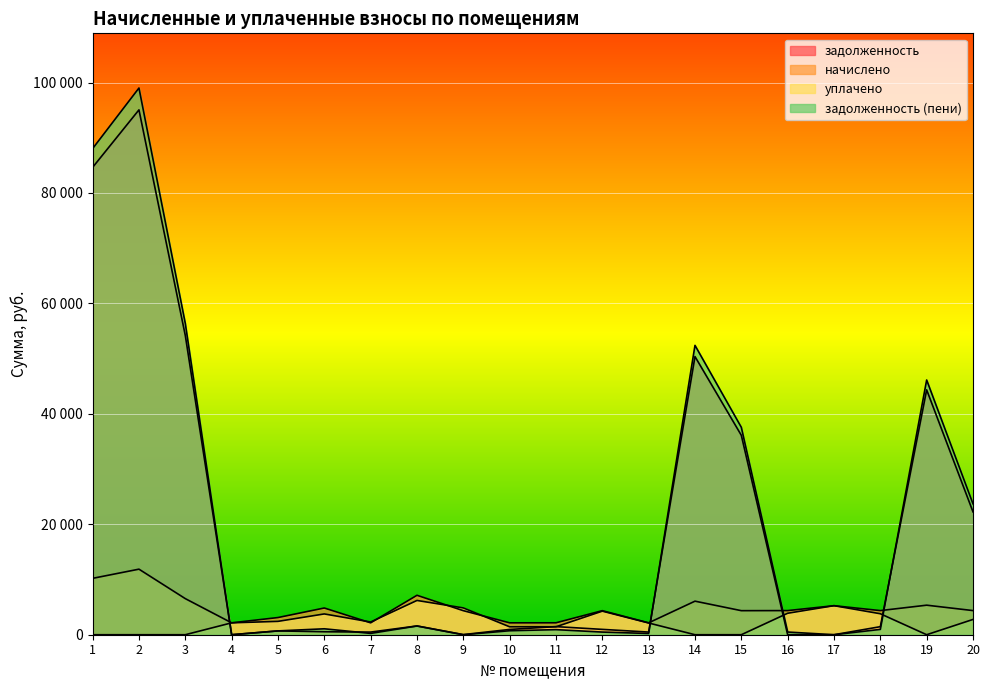

Reading left to right, extract all data points from this chart.

задолженность: 1=84637.7	2=95053.4	3=54196.8	4=0.2	5=691.2	6=537.8	7=478.4	8=1587.2	9=20.4	10=956.8	11=1466.9	12=967.7	13=478.4	14=50376.7	15=36111.4	16=0.0	17=0.0	18=1456.8	19=44348.2	20=22250.9
начислено: 1=10209.6	2=11872.8	3=6537.6	4=2152.8	5=3110.4	6=4838.4	7=2152.8	8=7142.4	9=4356.0	10=2152.8	11=2160.0	12=4356.0	13=2152.8	14=6076.8	15=4356.0	16=4370.4	17=5256.0	18=4370.4	19=5349.6	20=4370.4
уплачено: 1=0.0	2=0.0	3=0.0	4=2152.1	5=2419.1	6=3764.0	7=2302.1	8=6204.9	9=4853.8	10=1432.6	11=1434.8	12=4268.4	13=2122.1	14=0.0	15=0.0	16=3885.7	17=5259.4	18=3798.6	19=0.0	20=2768.5
задолженность (пени): 1=88040.9	2=99011.0	3=56376.0	4=1.1	5=691.3	6=1074.4	7=239.2	8=1582.3	9=0.0	10=722.0	11=920.2	12=480.6	13=225.1	14=52402.3	15=37563.4	16=485.1	17=0.0	18=966.3	19=46131.4	20=23707.7